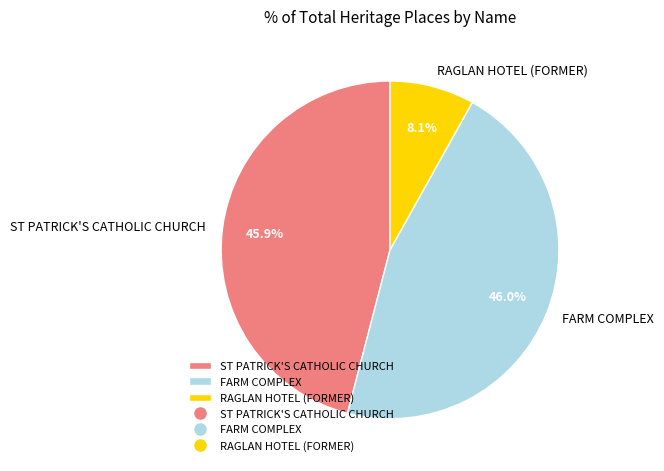

True or false: RAGLAN HOTEL (FORMER) accounts for 8% of the total.

True